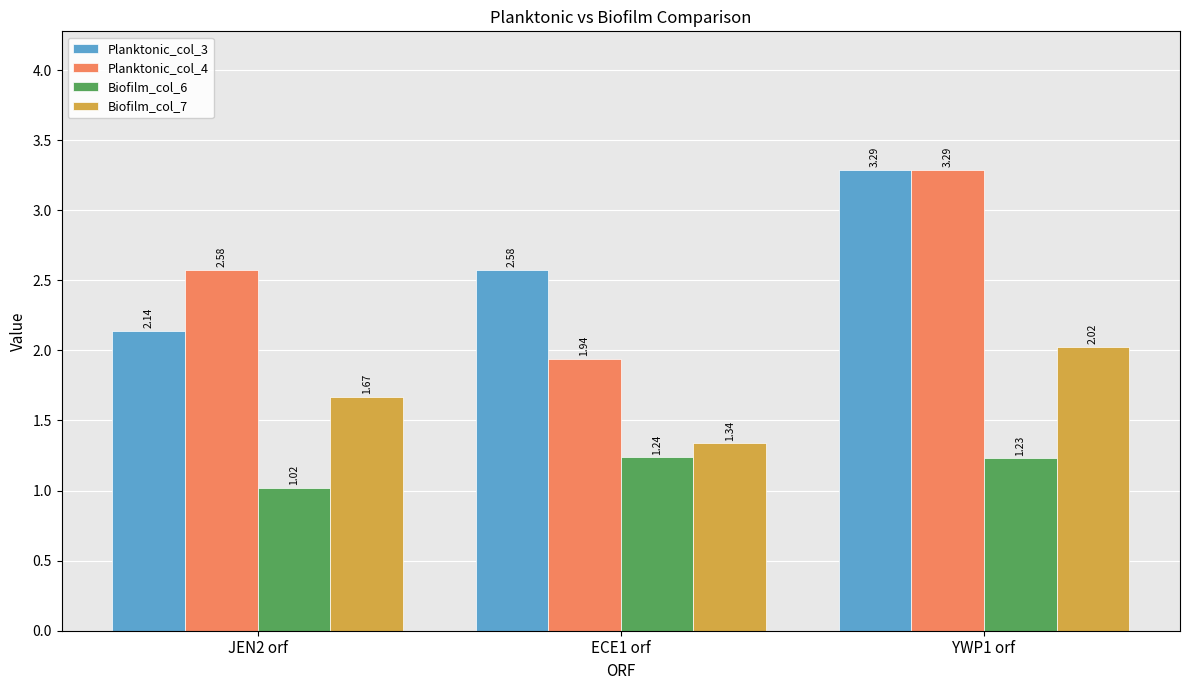

Which series has the largest total across all categories?

Planktonic_col_3